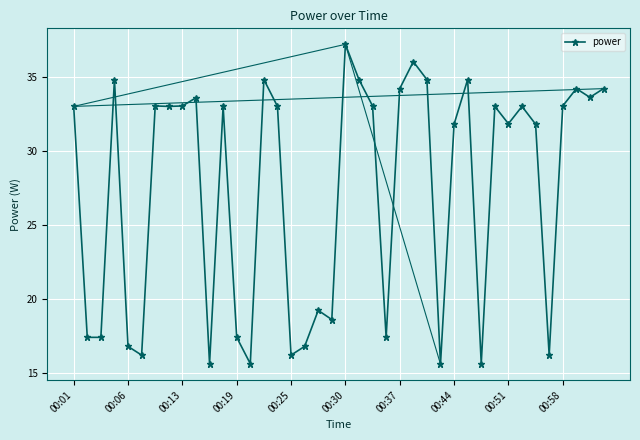

True or false: the data has more than 1 interior local peaks.

True